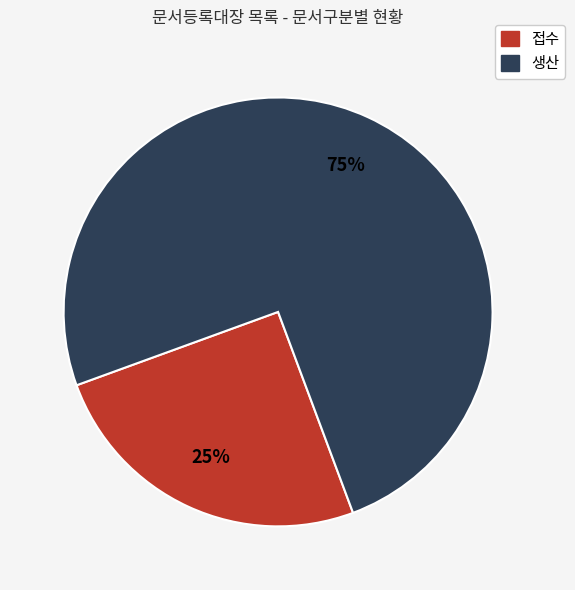

How many segments does this pie chart have?

2